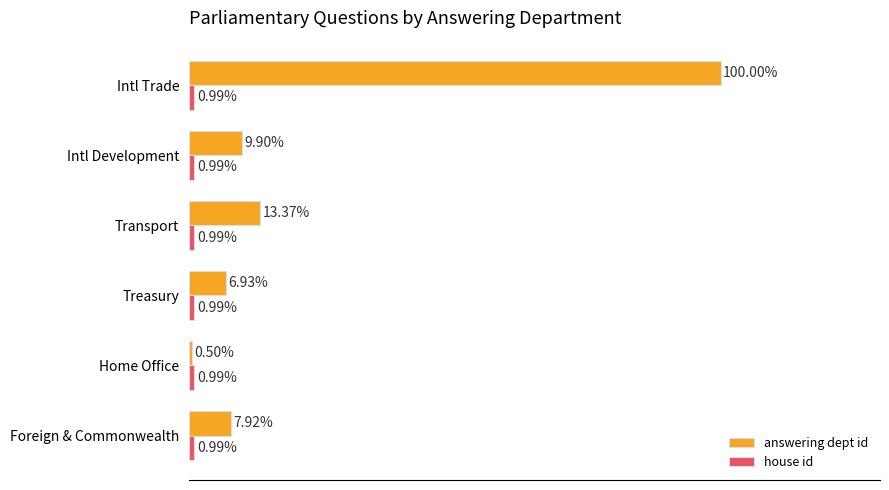

List the labels in order of answering dept id value, smallest first.

Home Office, Treasury, Foreign & Commonwealth, Intl Development, Transport, Intl Trade